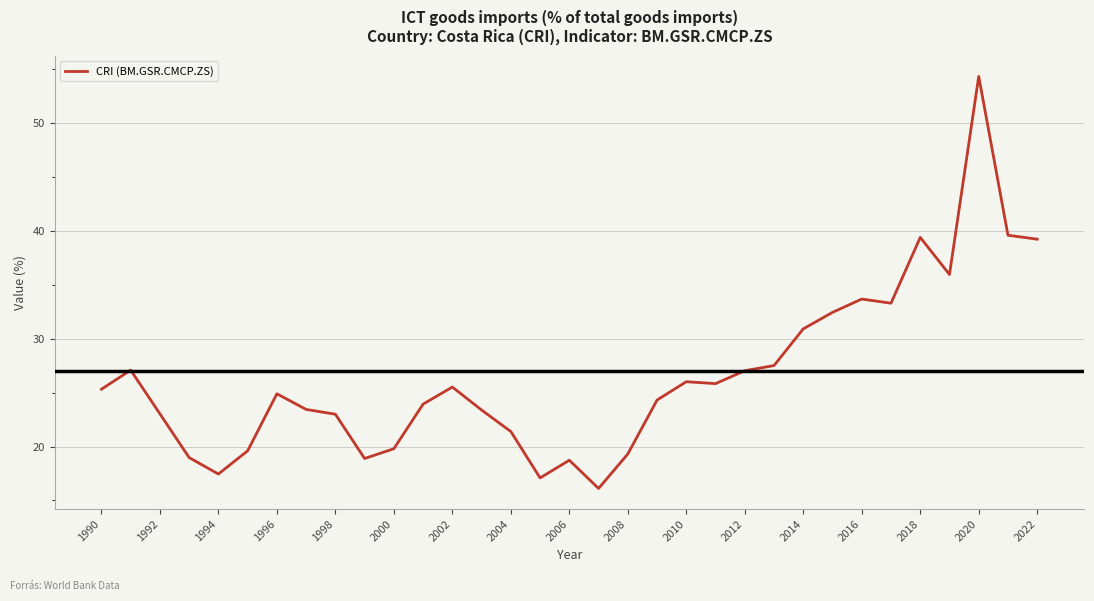

What is the maximum value shown in the chart?

54.3